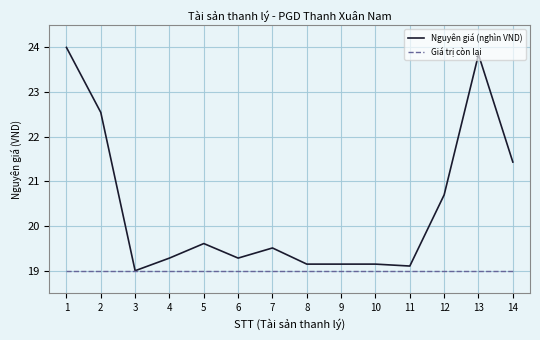

What is the smallest value displayed?

19.0